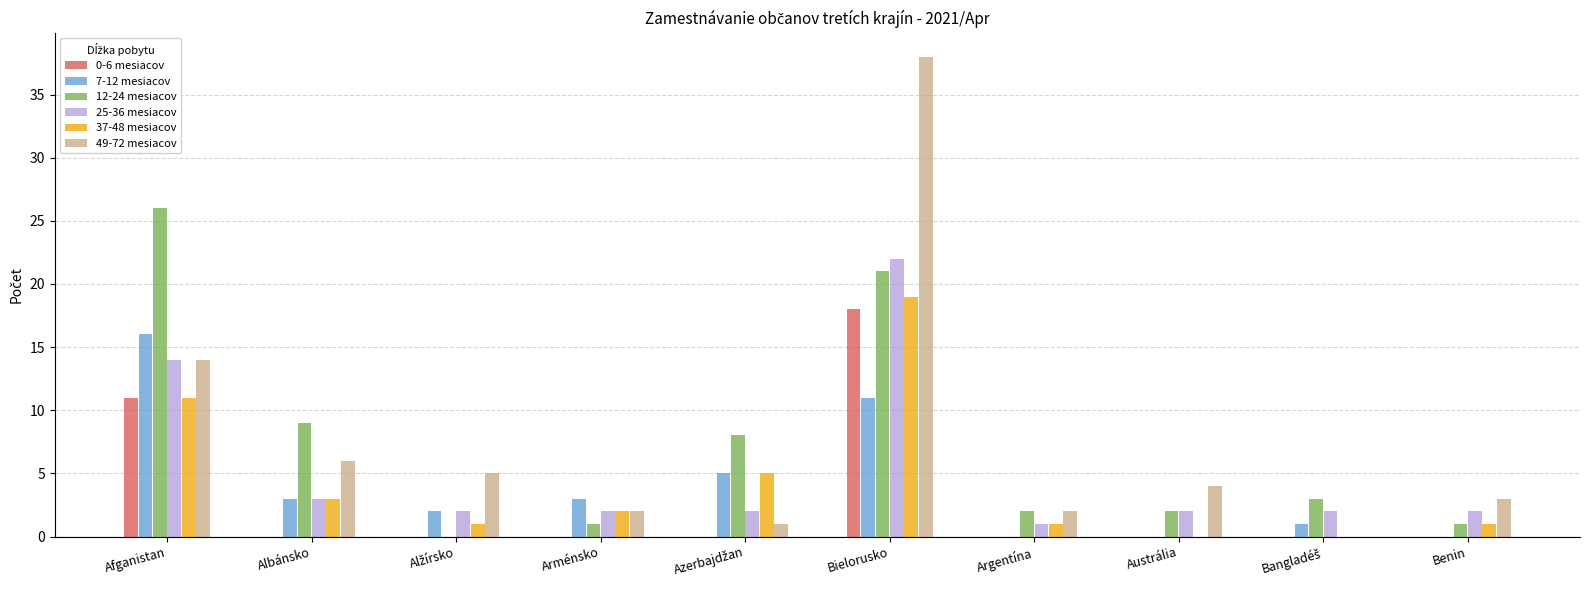

Which label corresponds to the largest value in the chart?

Bielorusko